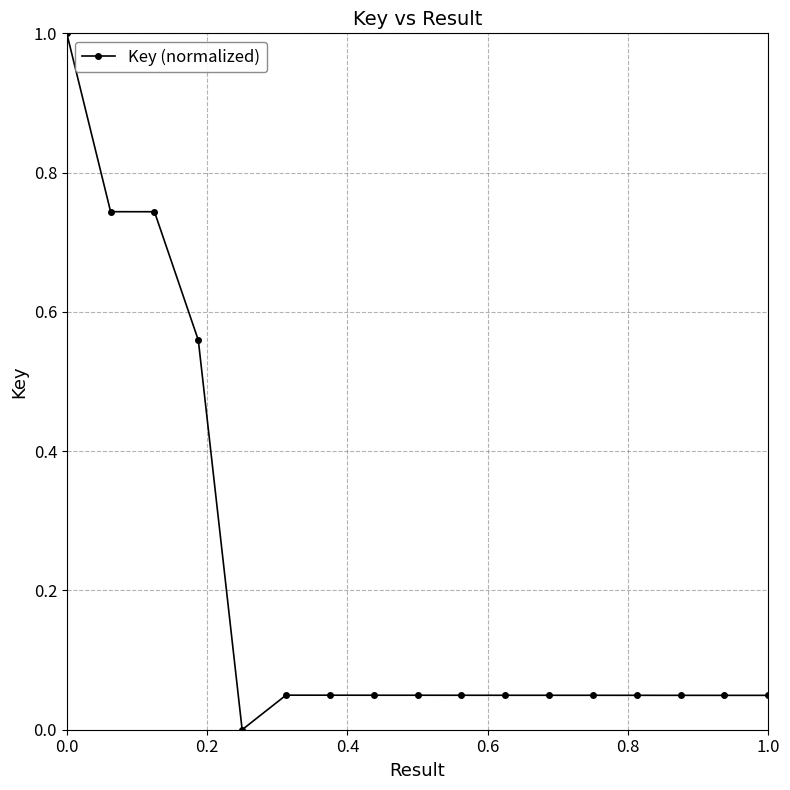

What is the difference between the maximum and minimum values?

1.0